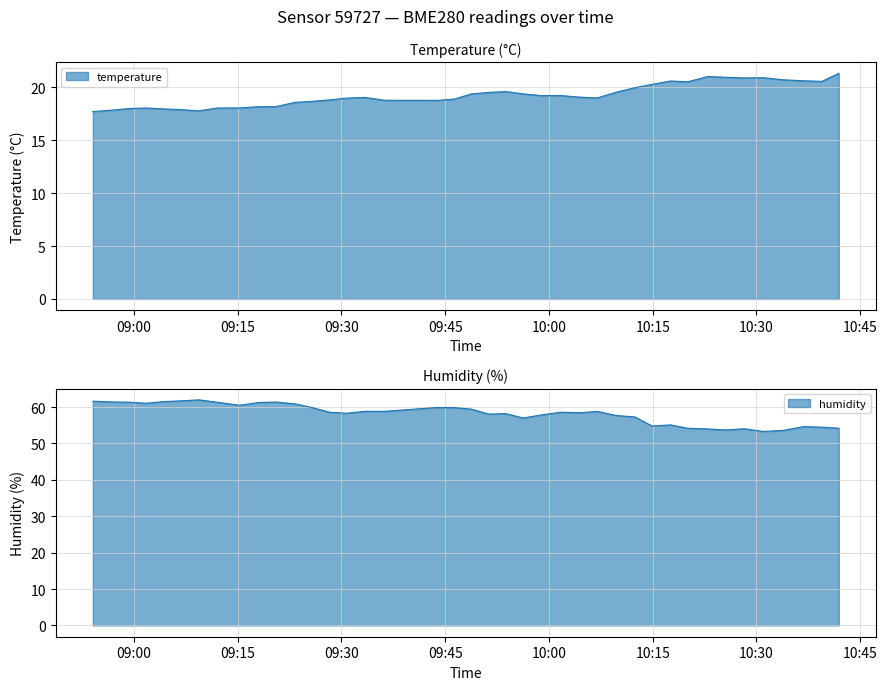

What is the minimum value for temperature?

17.7